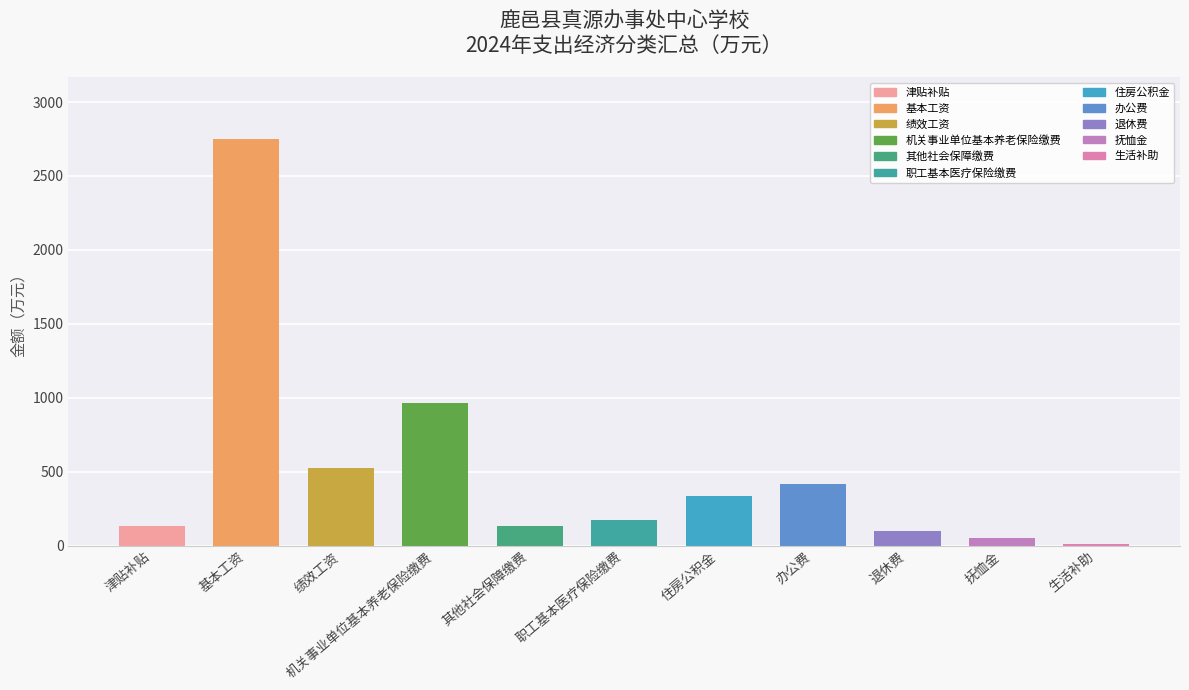

Which has a higher value, 其他社会保障缴费 or 基本工资?

基本工资